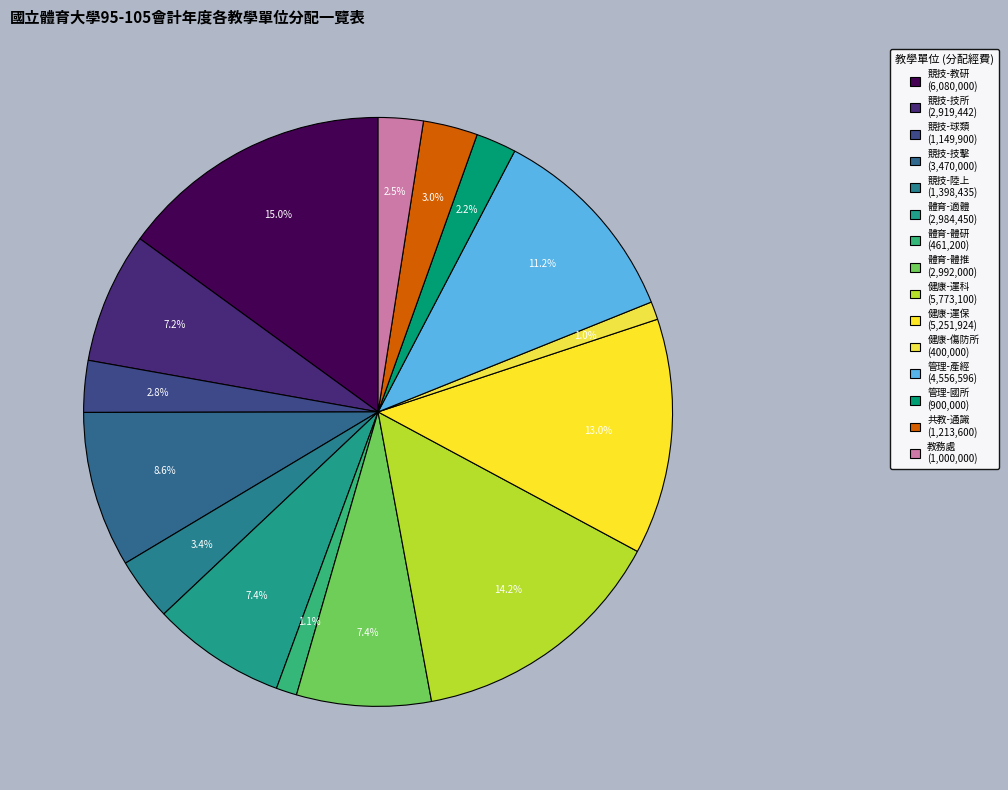

What portion of the pie excludes 健康-傷防所?

99.0%